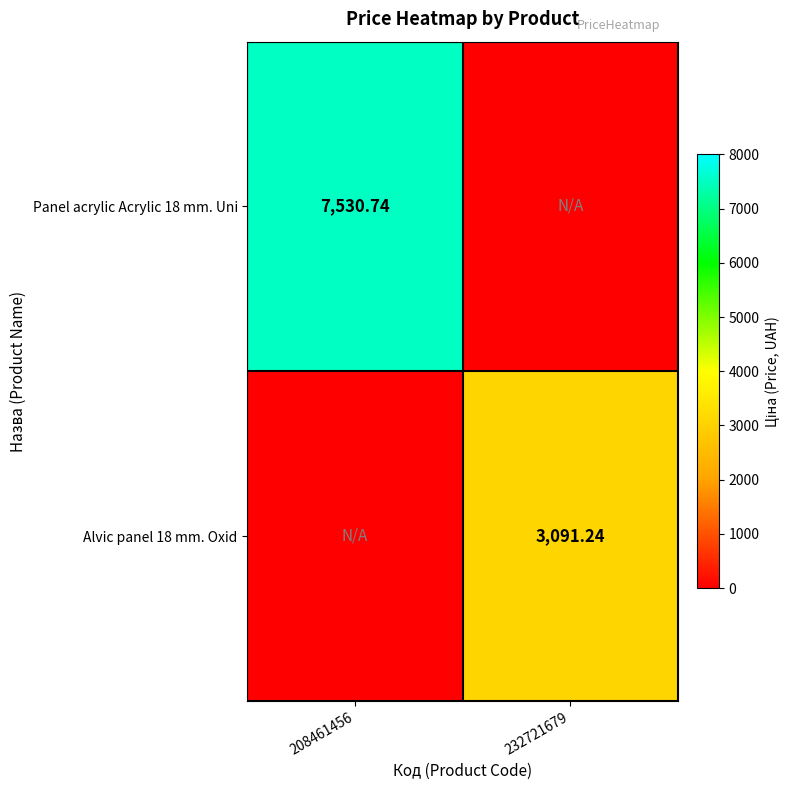

How many categories are shown in the chart?

2